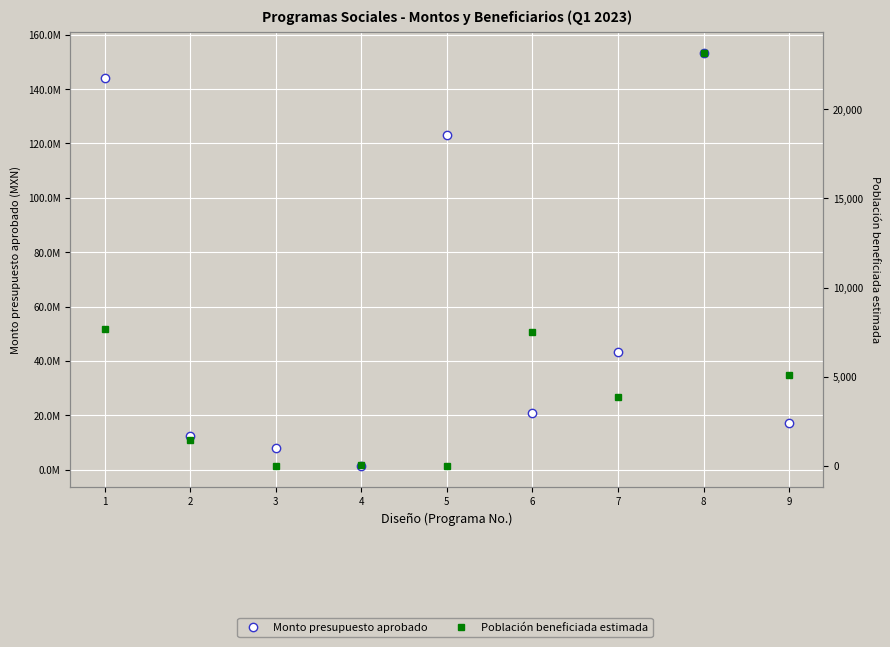

Read the Población beneficiada estimada value at 1.

7668.0